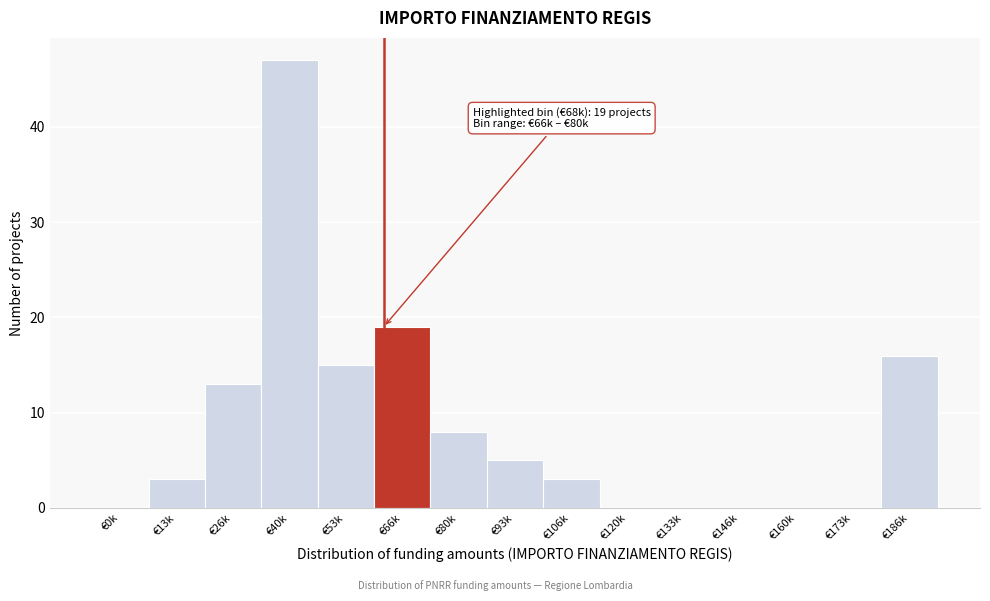

Reading left to right, extract all data points from this chart.

€0k=0	€13k=3	€26k=13	€40k=47	€53k=15	€66k=19	€80k=8	€93k=5	€106k=3	€120k=0	€133k=0	€146k=0	€160k=0	€173k=0	€186k=16